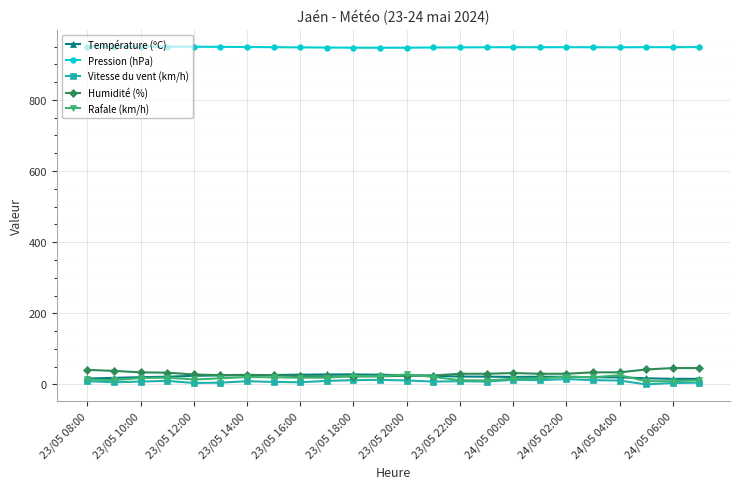

What is the maximum value for Température (ºC)?

28.2